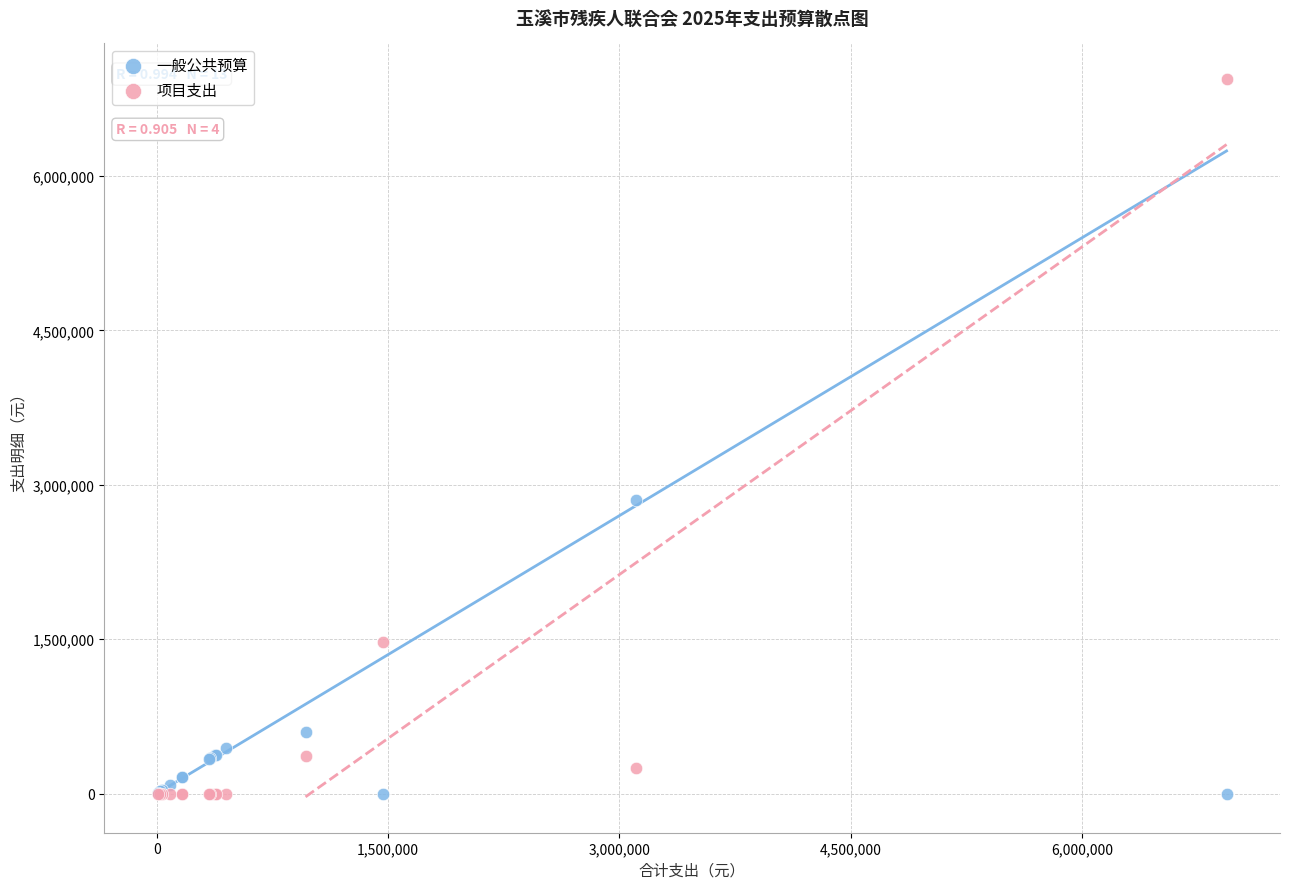

What is the X range (max minus min) for the scatter plot?

6934370.0